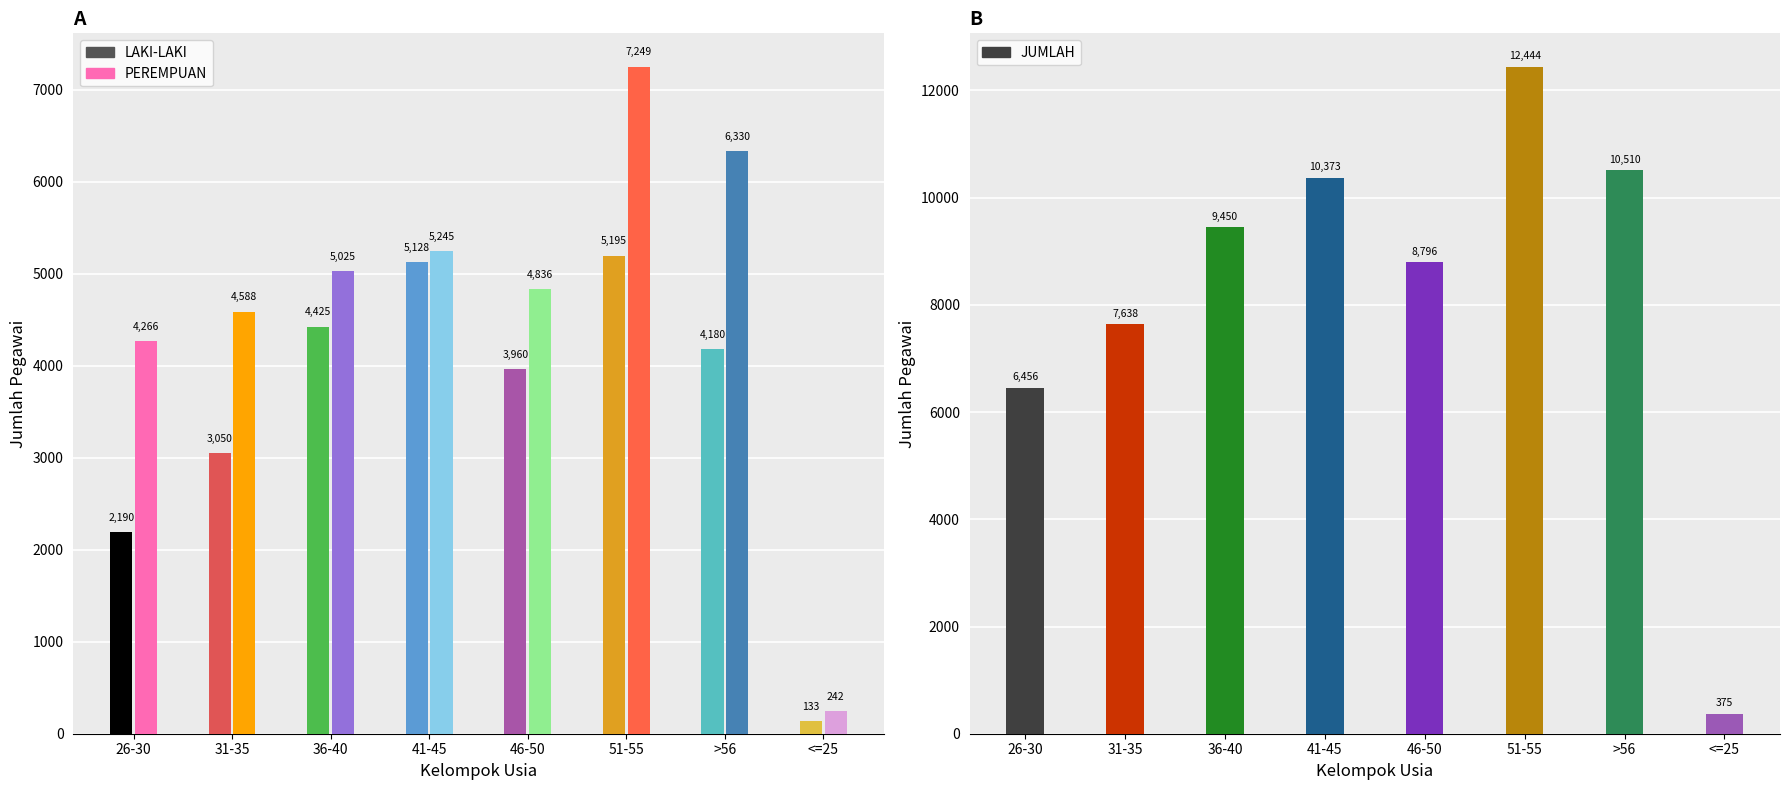

What is the lowest value of the JUMLAH series?

375